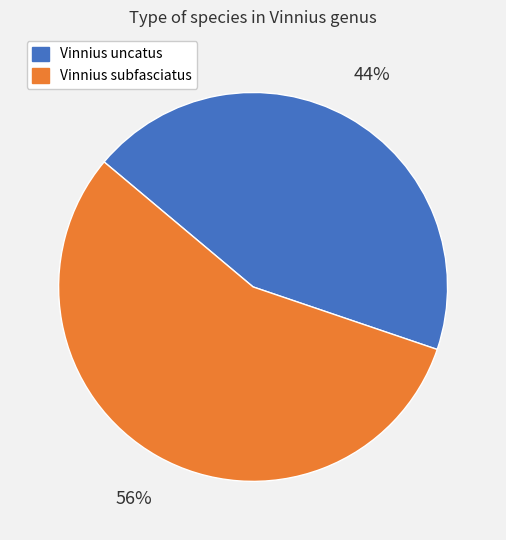

How many segments does this pie chart have?

2